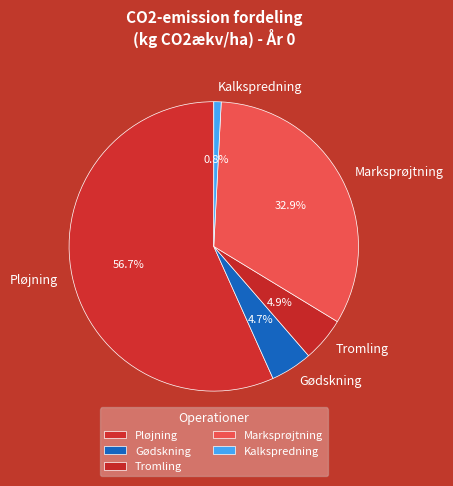

What is the majority slice?

Pløjning